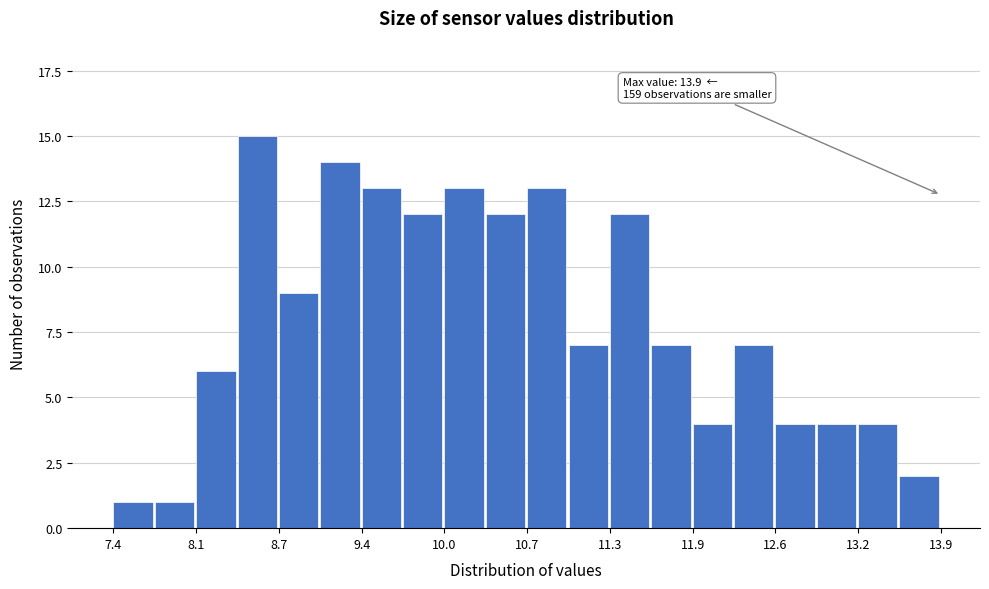

Around what value on the x-axis is the tallest bar? Give the approximate position of its centre, as read against the axis.

8.5